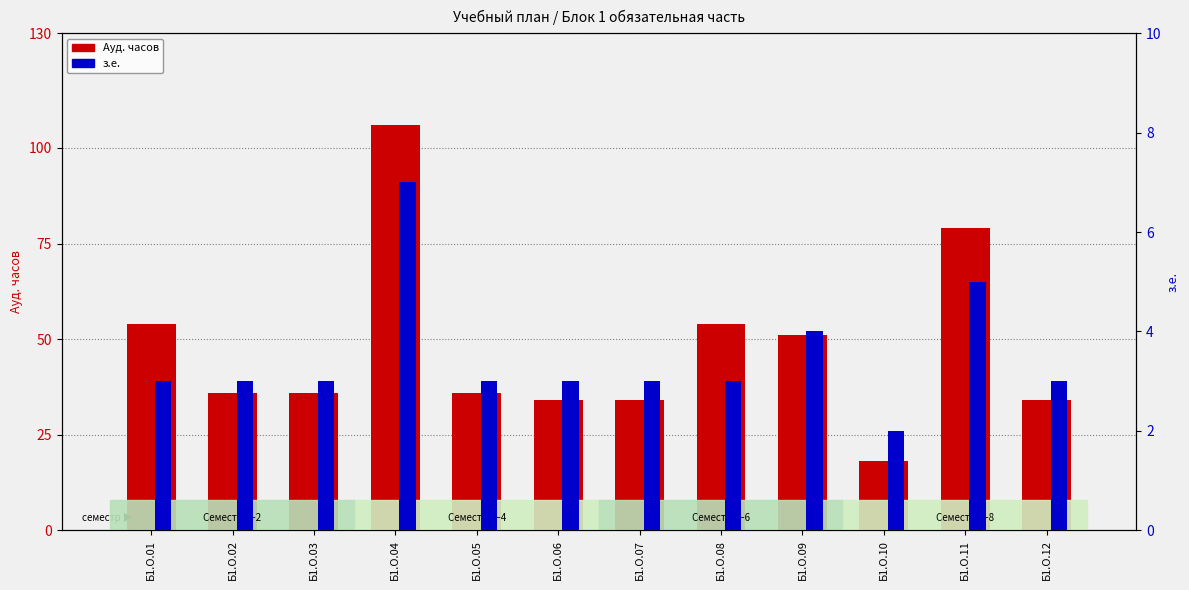

Which series changed the most between Б1.О.03 and Б1.О.10?

Ауд. часов